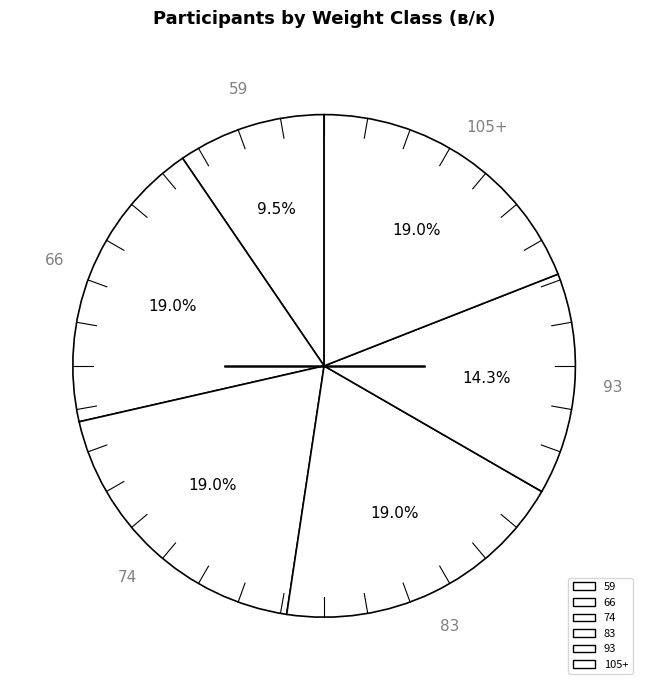

How many segments does this pie chart have?

6